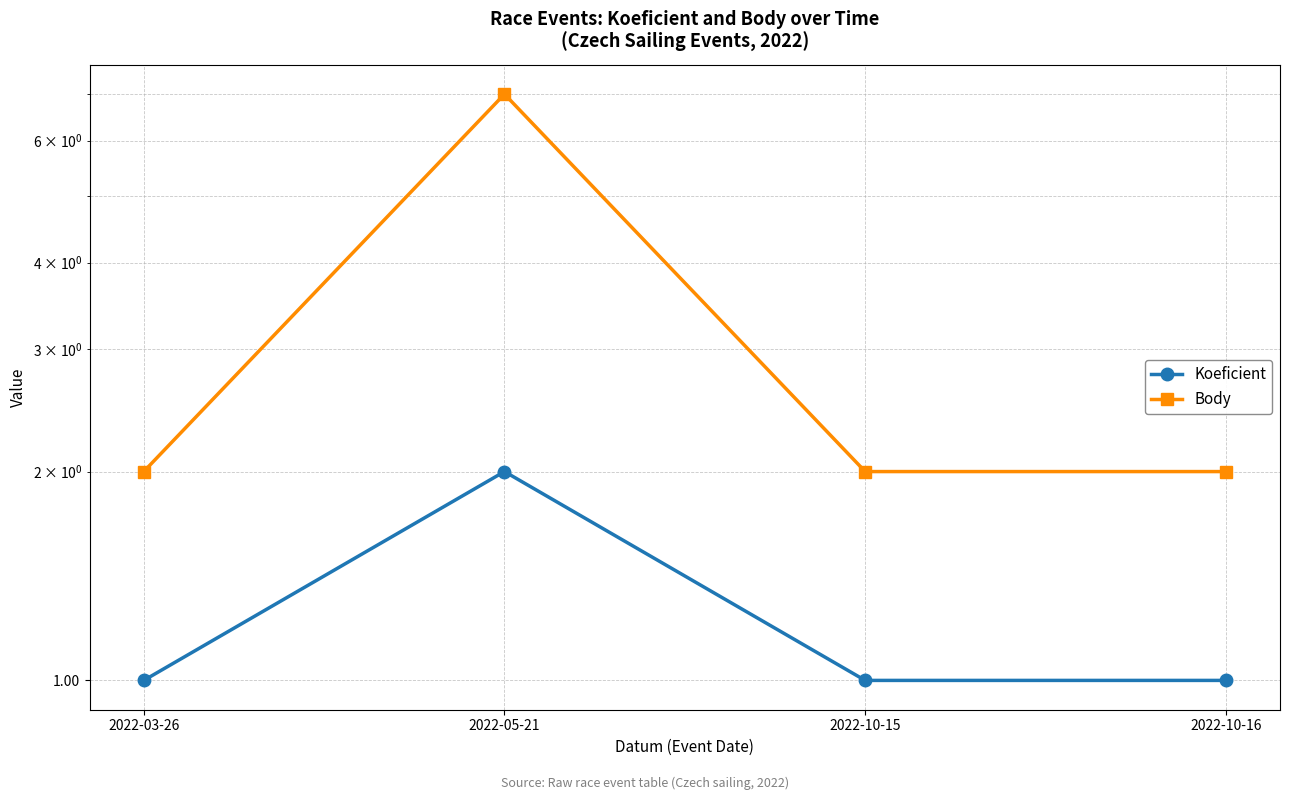

At which category is the sum across all series the highest?

2022-05-21